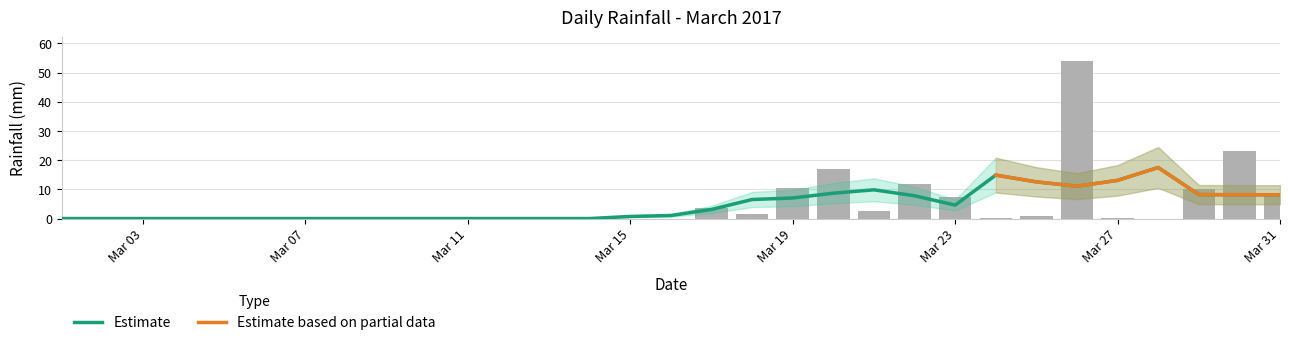

The chart shows a value of 28.0 at 2017-03-13. True or false?

False